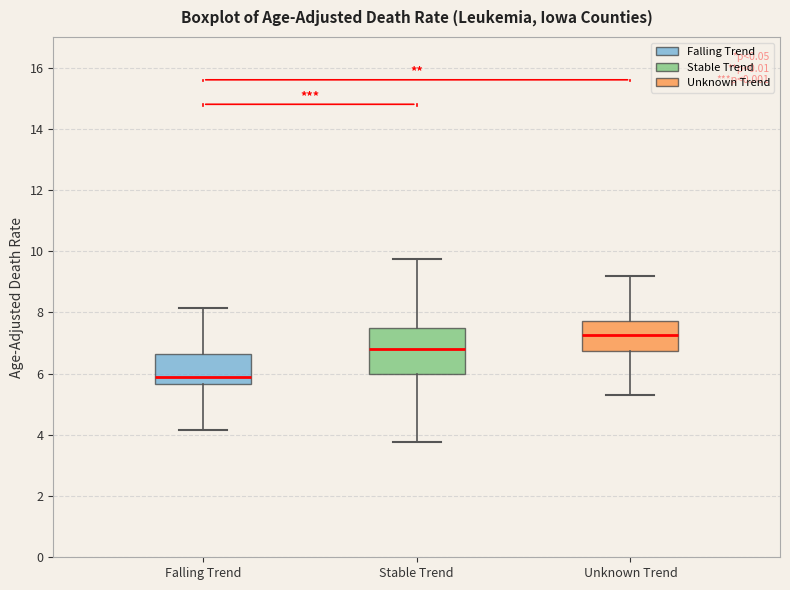

Reading left to right, read every box against the y-axis: the position of its median line, the range the box covers, and the ends of its whiskers. The values are not printed on the chart, so give them approximately, as read against the axis.

Falling Trend: median 6.0, box 5.6 to 6.6, whiskers 4.2 to 8.2
Stable Trend: median 6.8, box 6.0 to 7.6, whiskers 3.8 to 9.8
Unknown Trend: median 7.2, box 6.8 to 7.8, whiskers 5.2 to 9.2